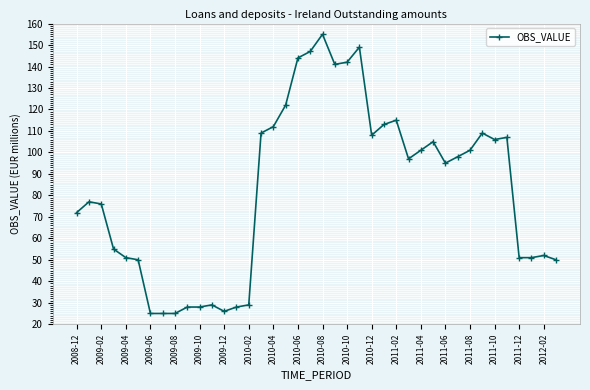

What is the value of the 18th point from the left?

122